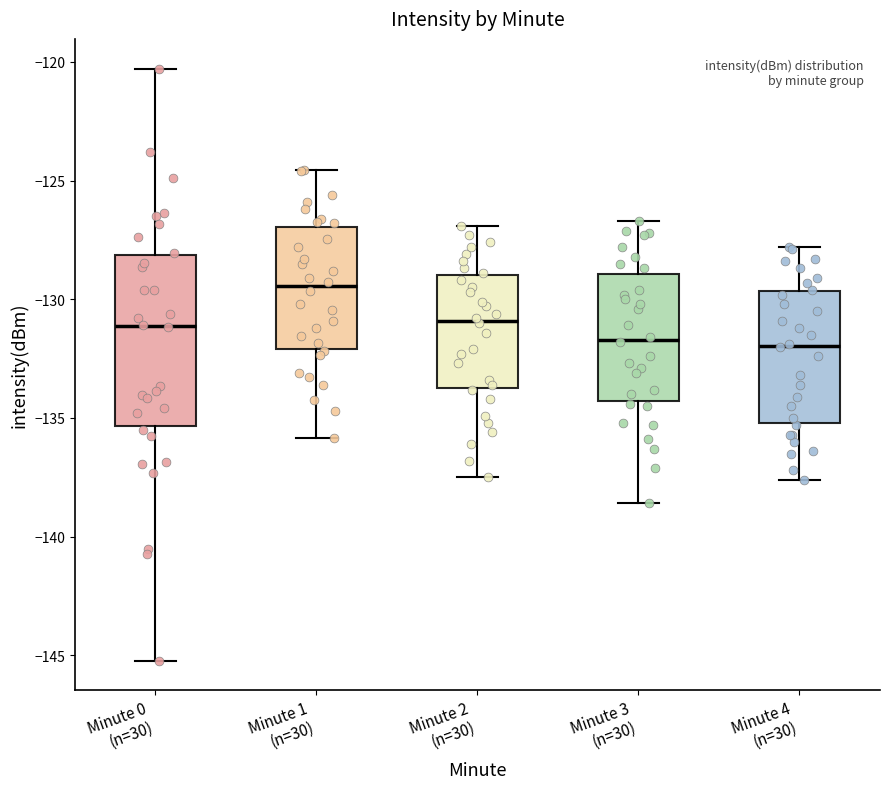

Reading left to right, read every box against the y-axis: the position of its median line, the range the box covers, and the ends of its whiskers. The values are not printed on the chart, so give them approximately, as read against the axis.

Minute 0 (n=30): median -131.0, box -135.5 to -128.0, whiskers -145.0 to -120.5
Minute 1 (n=30): median -129.5, box -132.0 to -127.0, whiskers -136.0 to -124.5
Minute 2 (n=30): median -131.0, box -133.5 to -129.0, whiskers -137.5 to -127.0
Minute 3 (n=30): median -131.5, box -134.5 to -129.0, whiskers -138.5 to -126.5
Minute 4 (n=30): median -132.0, box -135.0 to -129.5, whiskers -137.5 to -128.0